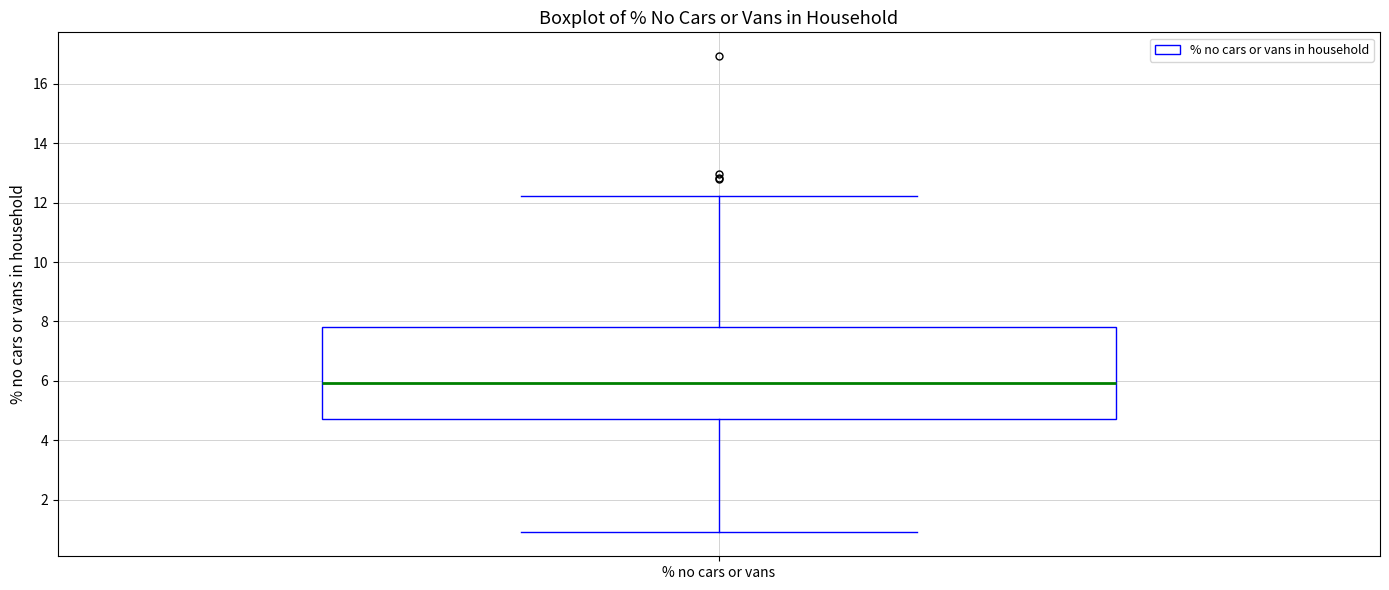

Where does the median line of the box for % no cars or vans sit on the y-axis? The values are not printed on the chart, so give them approximately, as read against the axis.

6.0